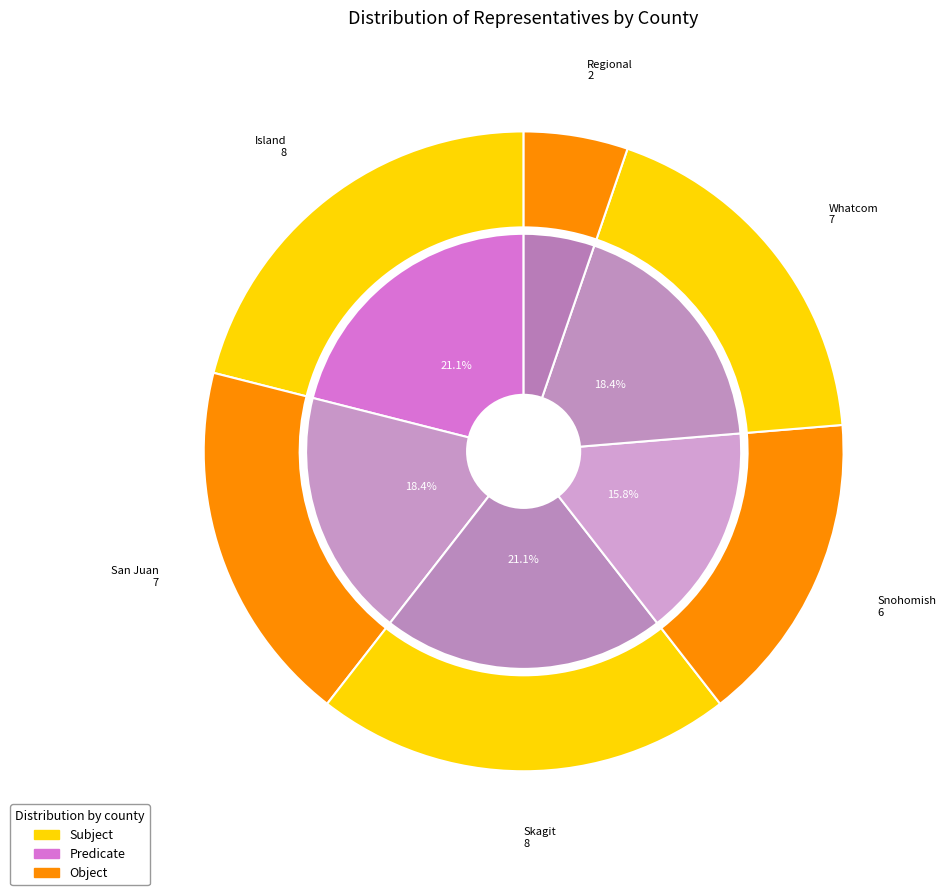

To the nearest percent, what percentage of the pie is Snohomish?

16%